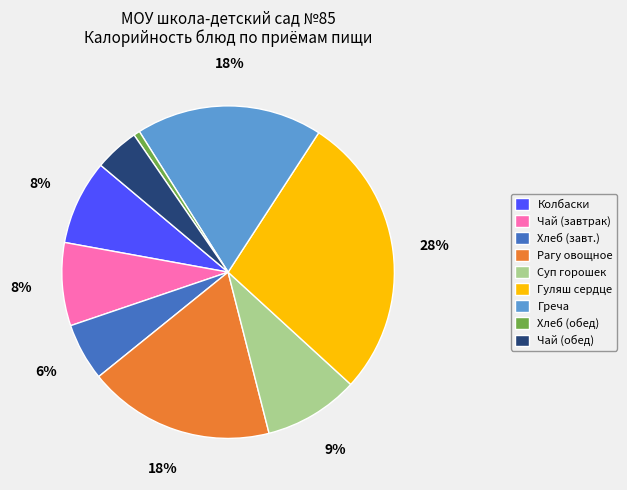

Count the number of slices in the pie.

9